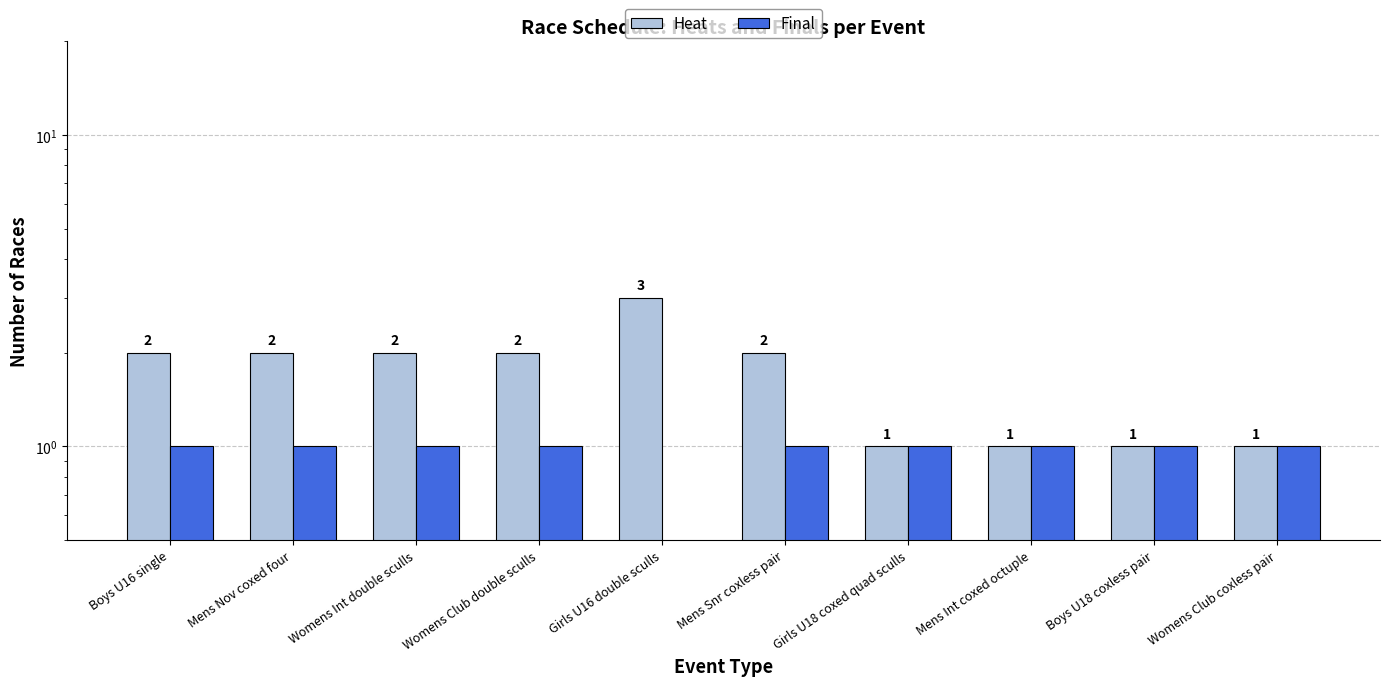

What position from the left is Girls U18 coxed quad sculls?

7